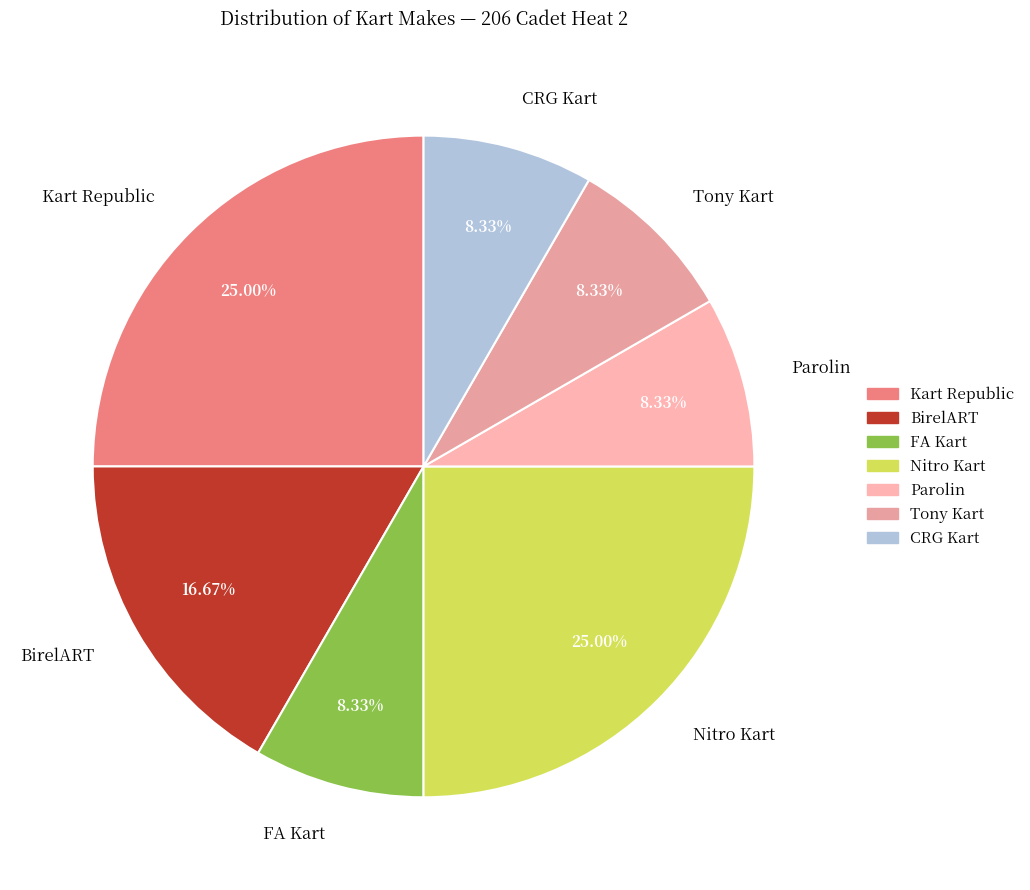

Is the sum of FA Kart and Parolin greater than half?

No